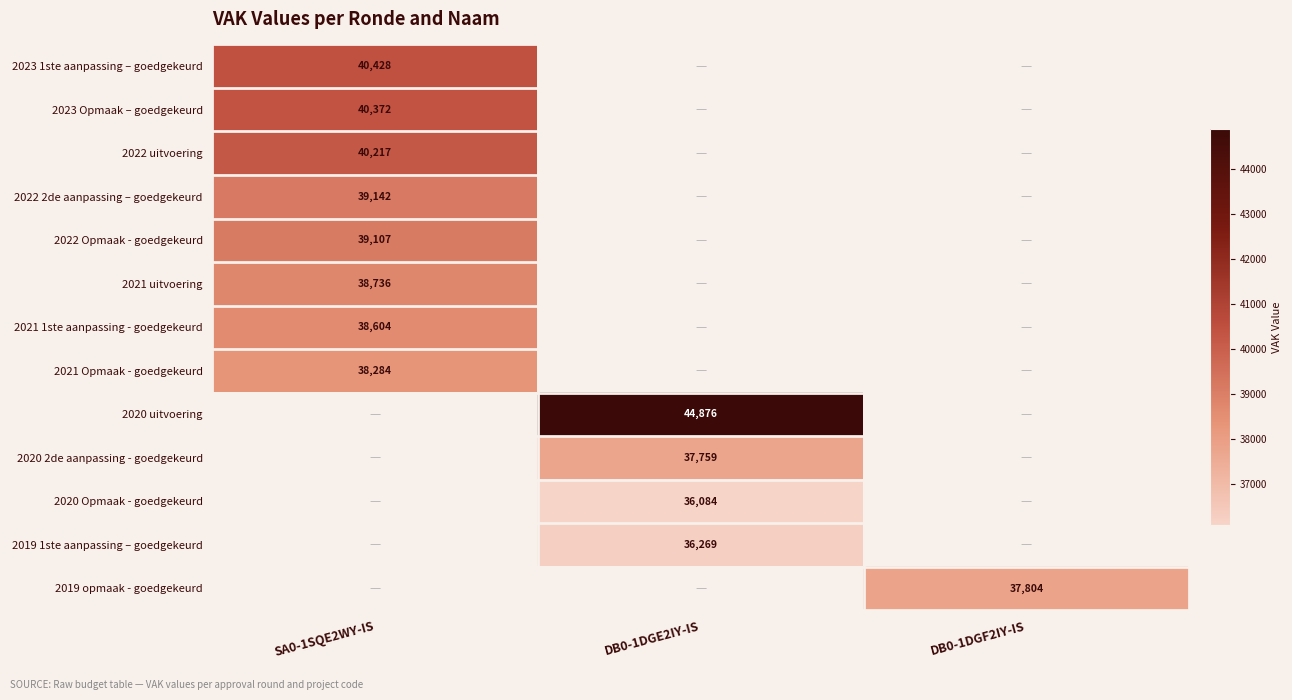

True or false: 2023 Opmaak – goedgekeurd has a value of 54026 at SA0-1SQE2WY-IS.

False